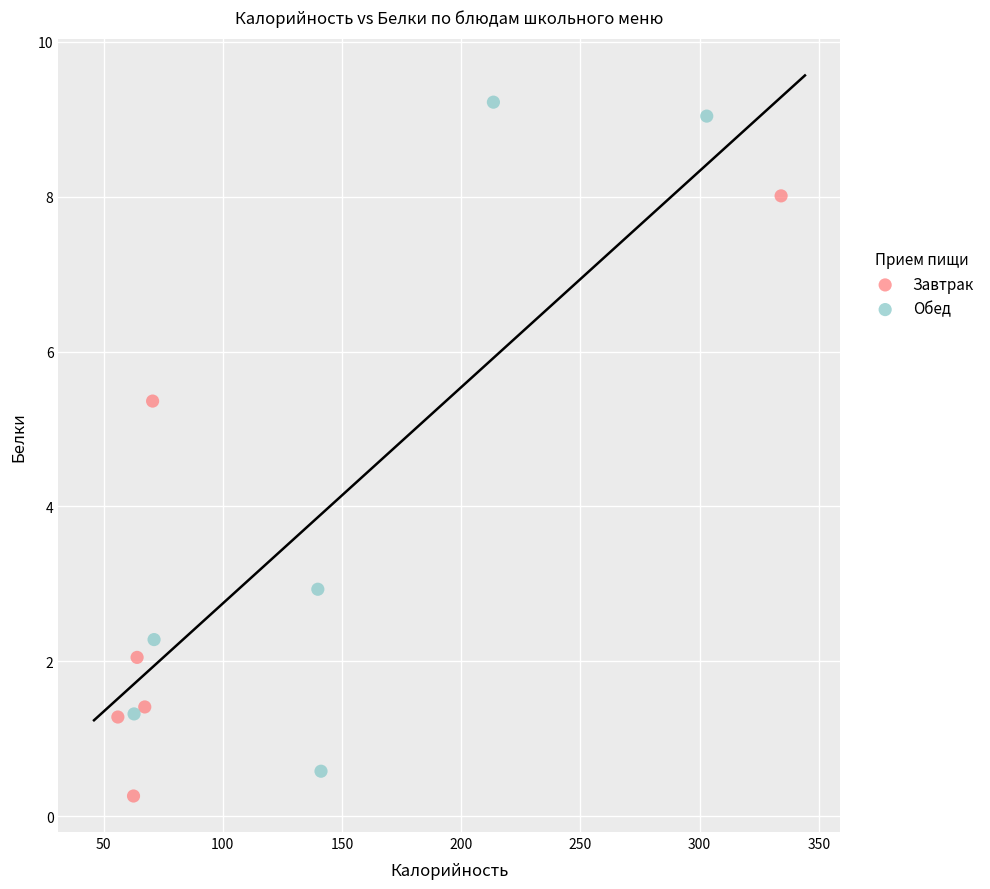

Which series contains the highest Y value?

Обед